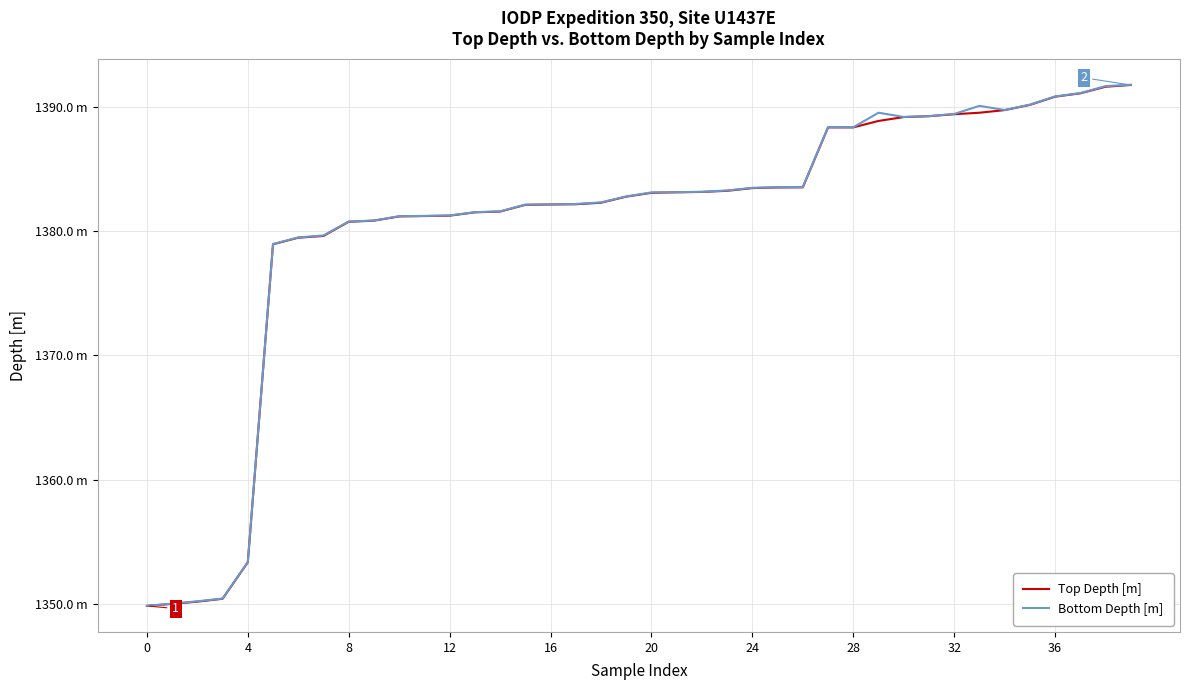

Is this an area chart (filled region under the line)?

No